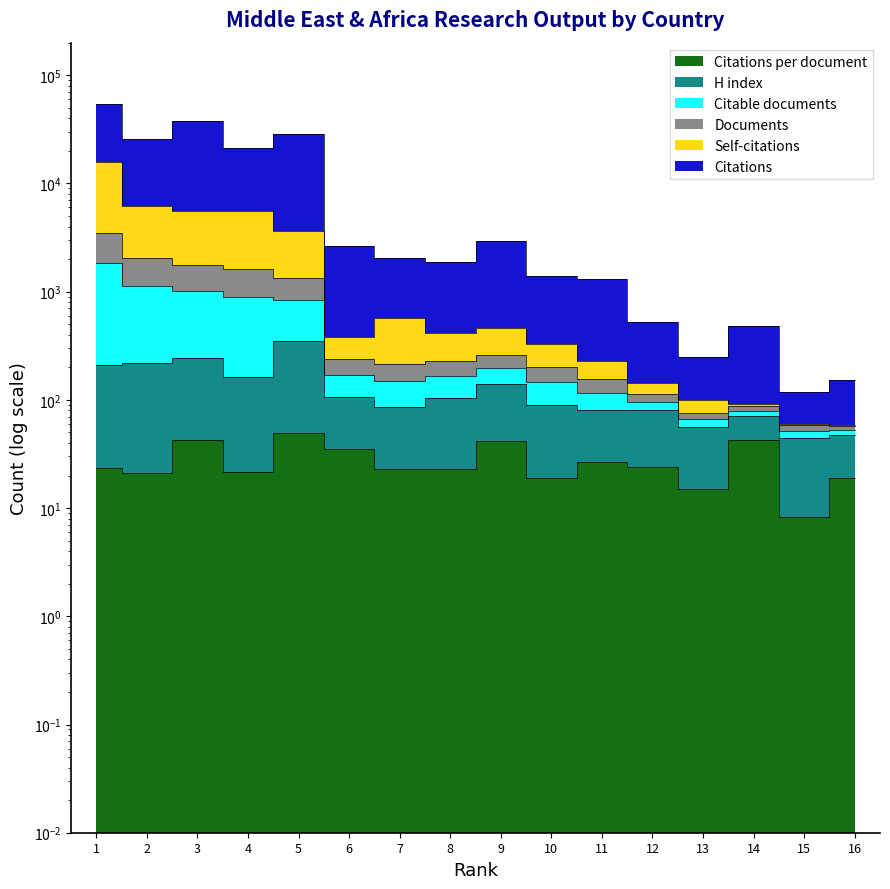

What is the difference between the second highest and second lowest values in the H index series?

197.9